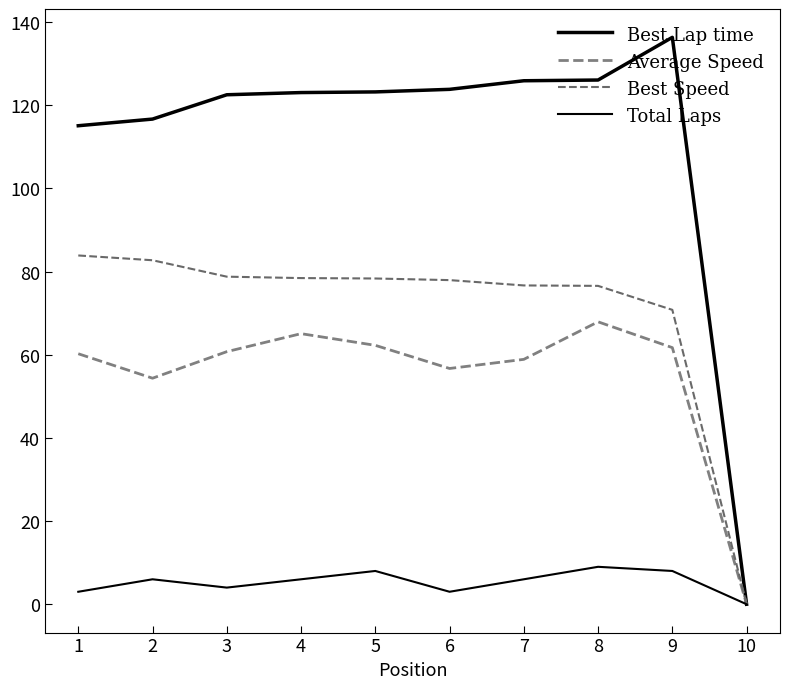

Is this an area chart (filled region under the line)?

No